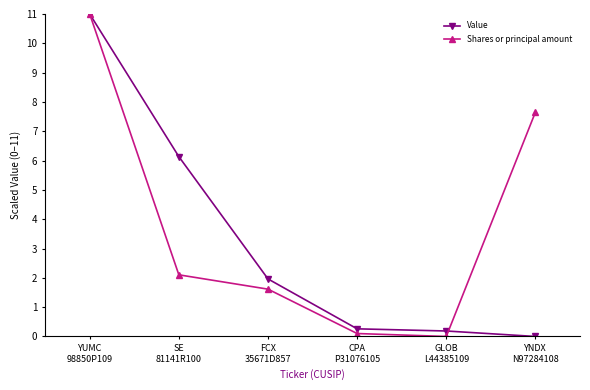

What is the sum of the Shares or principal amount values at YNDX
N97284108 and YUMC
98850P109?

18.7